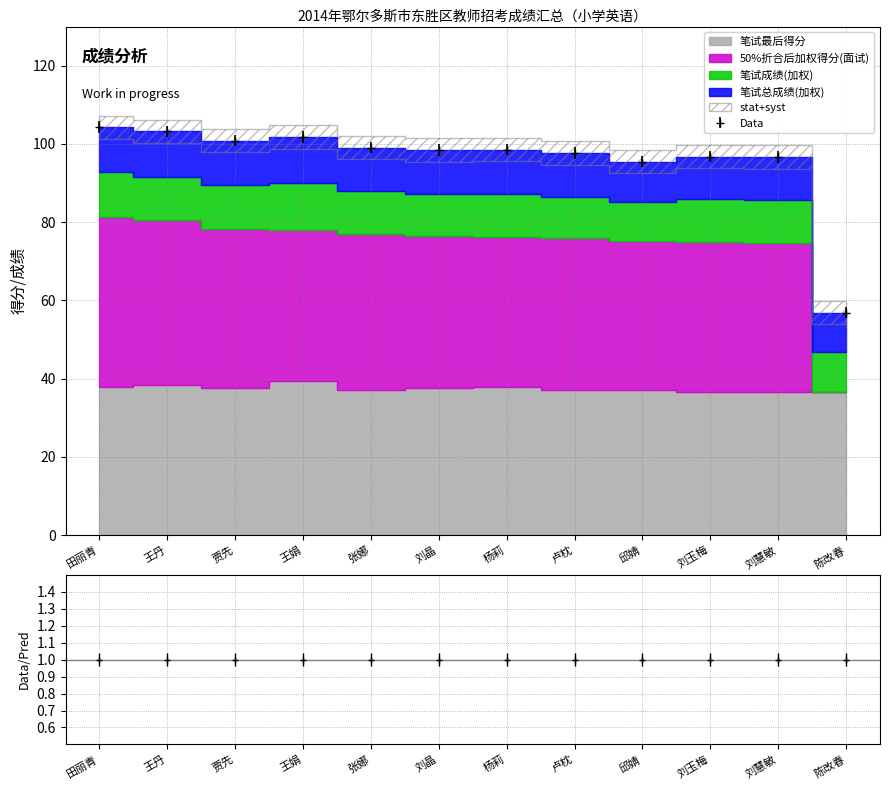

Which category has the lowest value in the 笔试最后得分 series?

刘玉梅